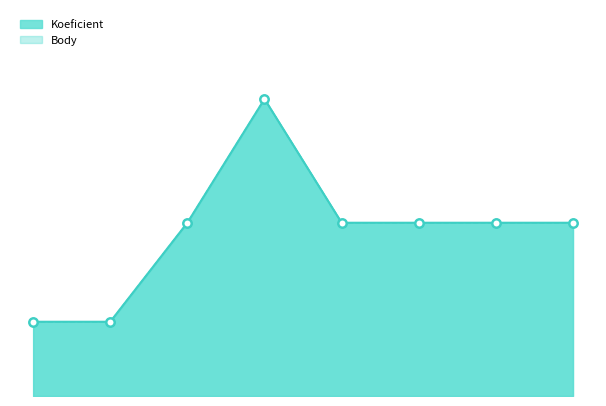

At how many categories does at least one series exceed 6?

6